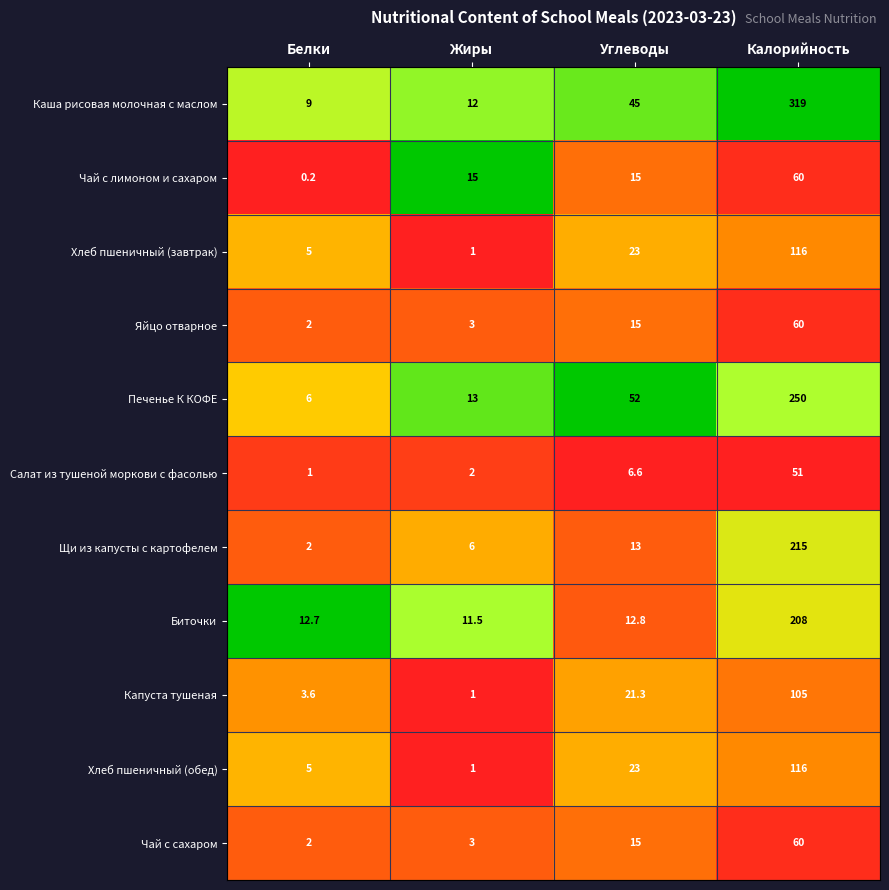

True or false: Капуста тушеная has a value of 1.0 at Жиры.

True